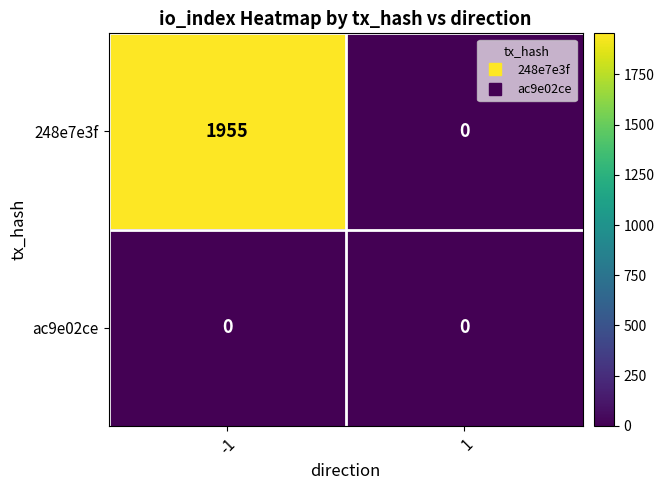

Rank the series by their maximum value, from lowest to highest.

ac9e02ce, 248e7e3f